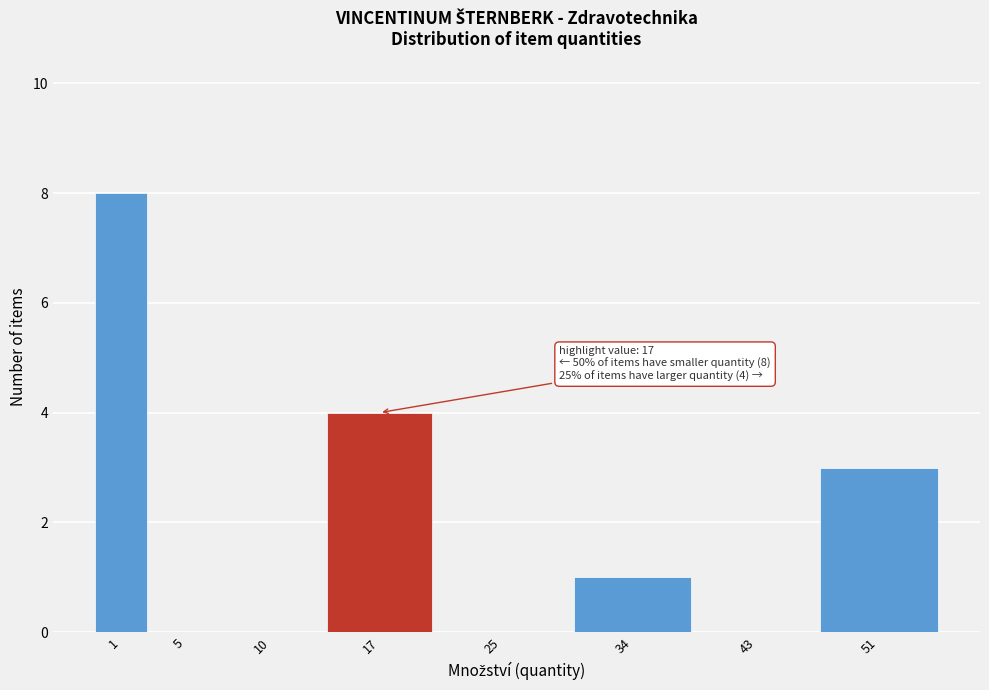

Reading right to left, what are all the values shown in this chart?

51=3	43=0	34=1	25=0	17=4	10=0	5=0	1=8